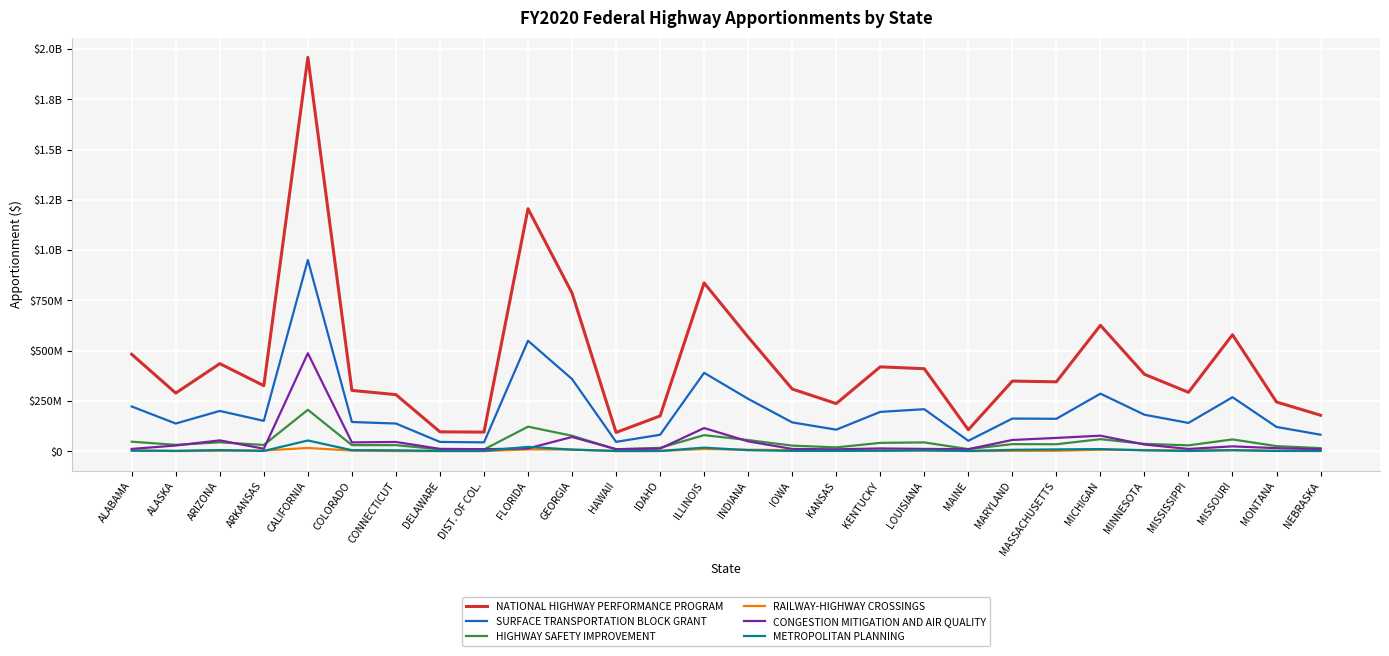

The RAILWAY-HIGHWAY CROSSINGS series shows 6489367 at ARKANSAS. True or false?

False